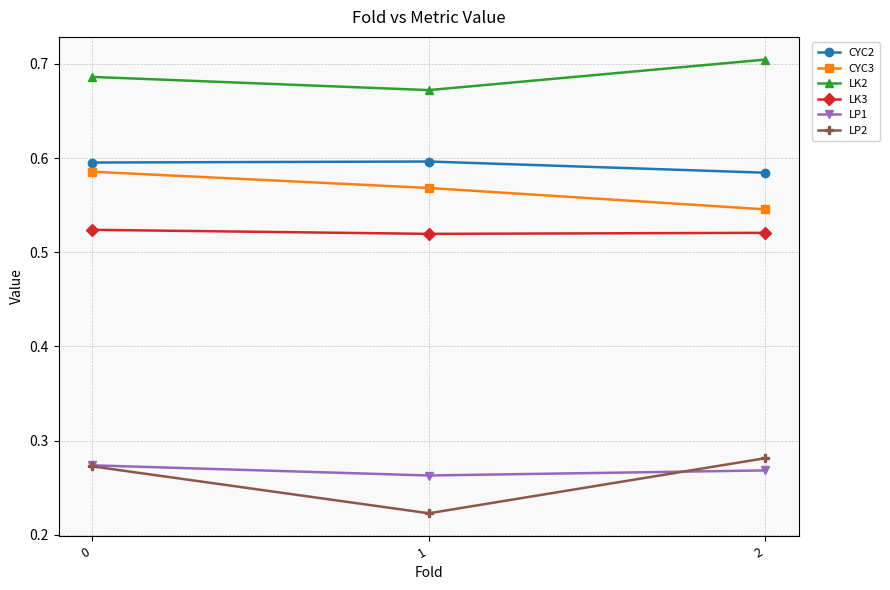

Is the value of LP2 at 2 greater than the value of CYC2 at 1?

No